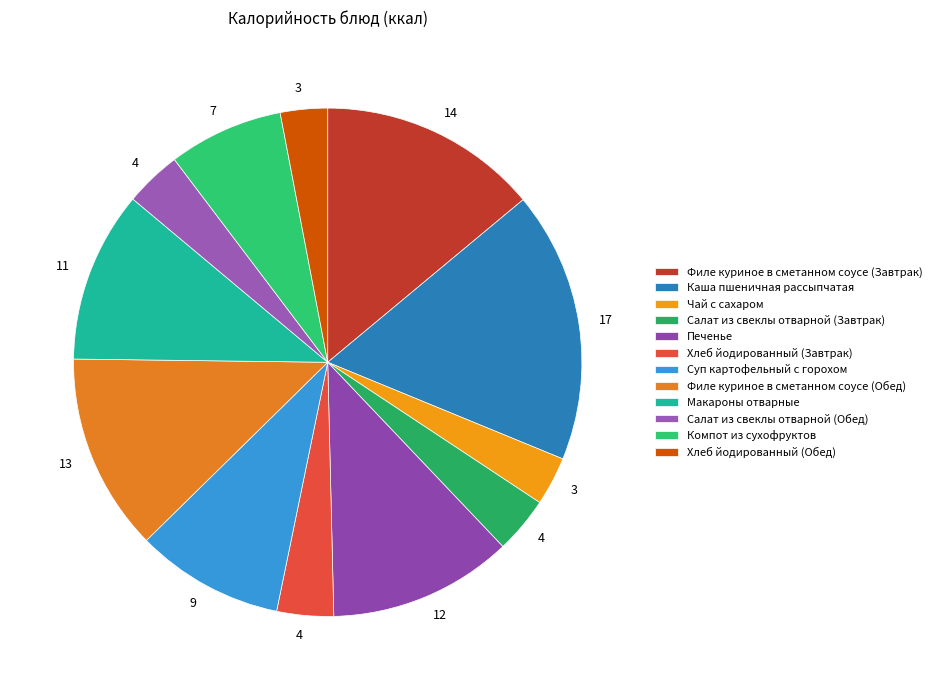

Does Суп картофельный с горохом represent more than half of the total?

No